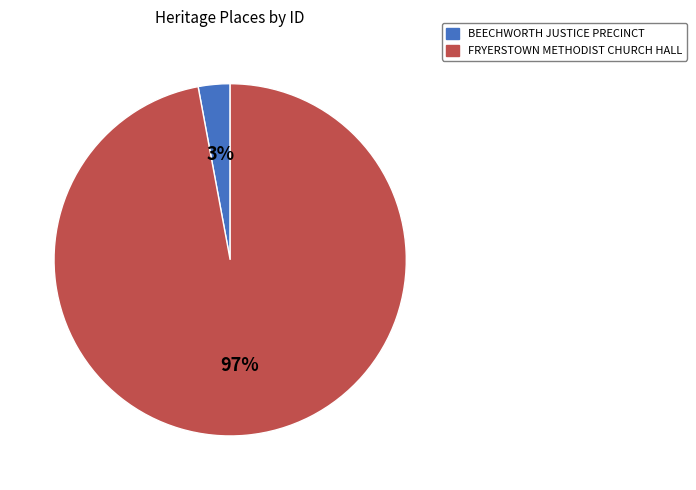

Between BEECHWORTH JUSTICE PRECINCT and FRYERSTOWN METHODIST CHURCH HALL, which is larger?

FRYERSTOWN METHODIST CHURCH HALL